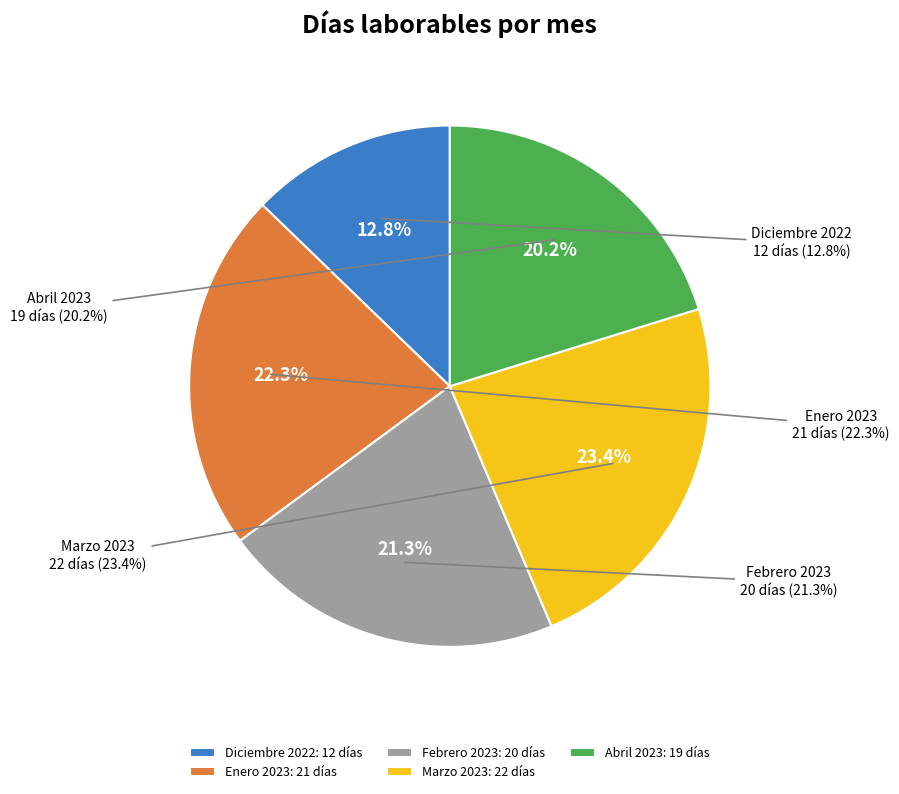

What portion of the pie excludes Diciembre 2022?

87.2%